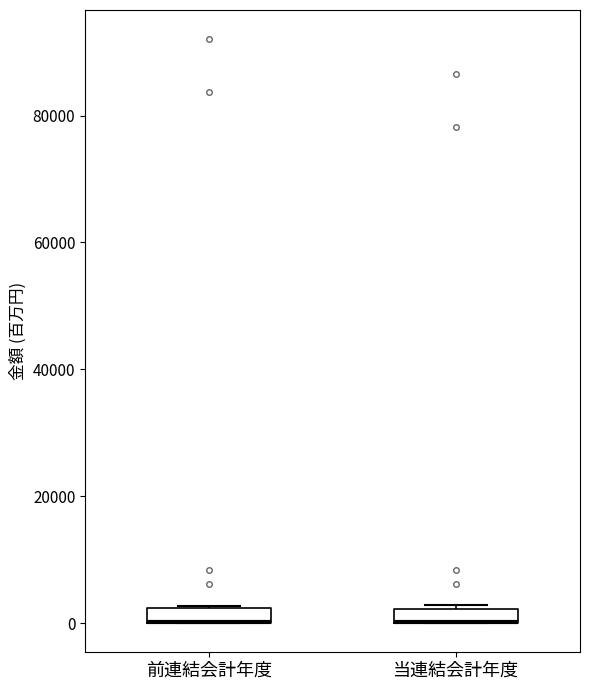

Where is the upper edge of the box for 当連結会計年度 on the y-axis? The values are not printed on the chart, so give them approximately, as read against the axis.

2000